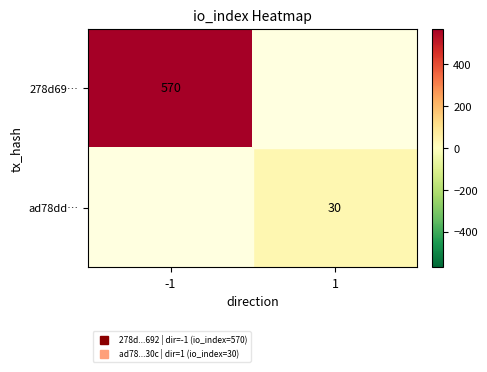

The ad78dd… series shows 30 at 1. True or false?

True